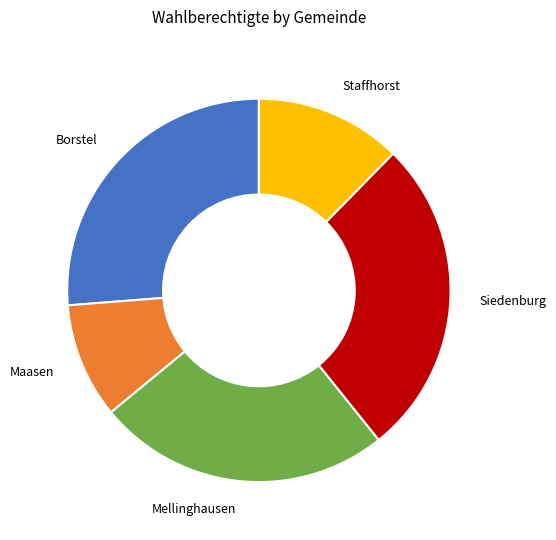

The Mellinghausen slice represents 19% of the pie. True or false?

False